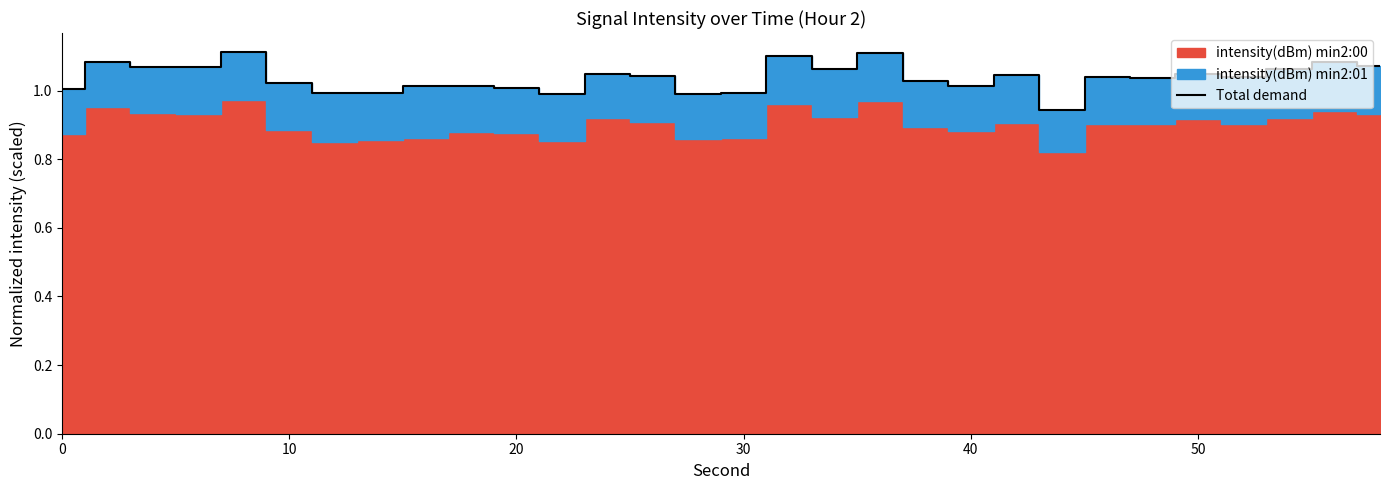

The chart shows a value of 1.0 at 20. True or false?

True